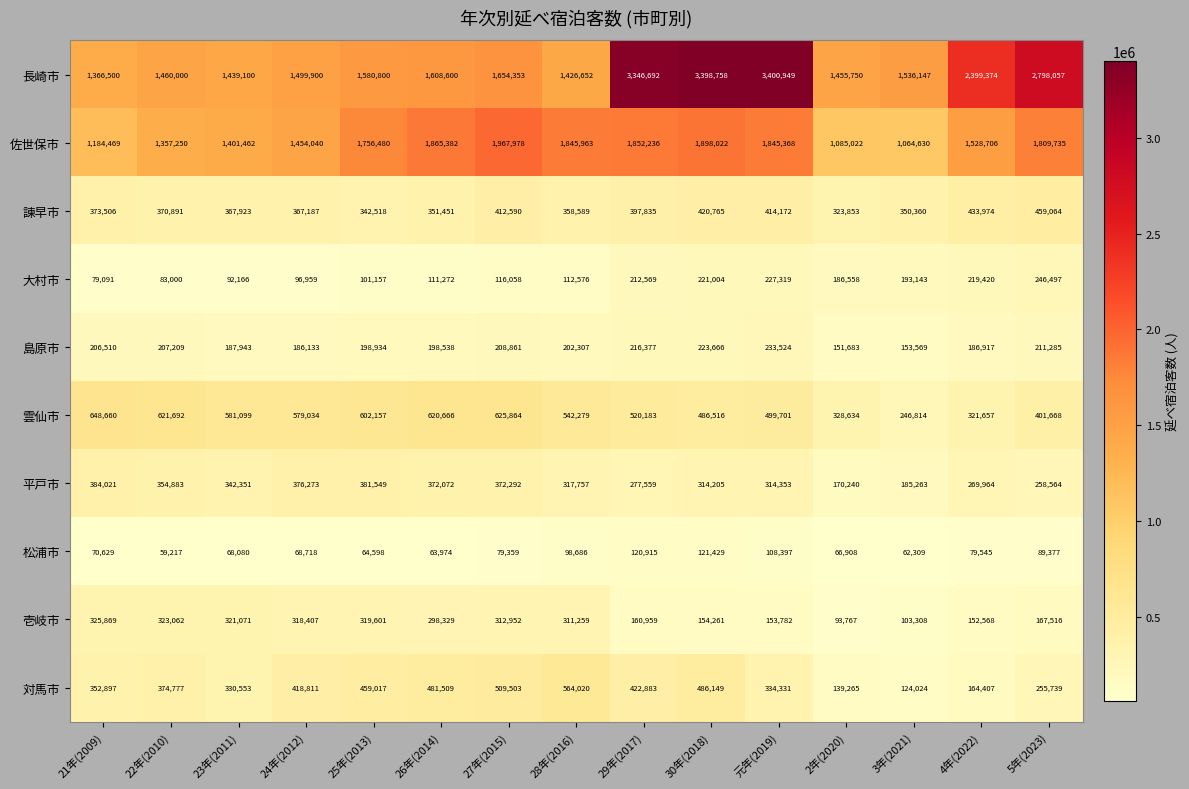

Which series has the largest range (max minus min)?

長崎市